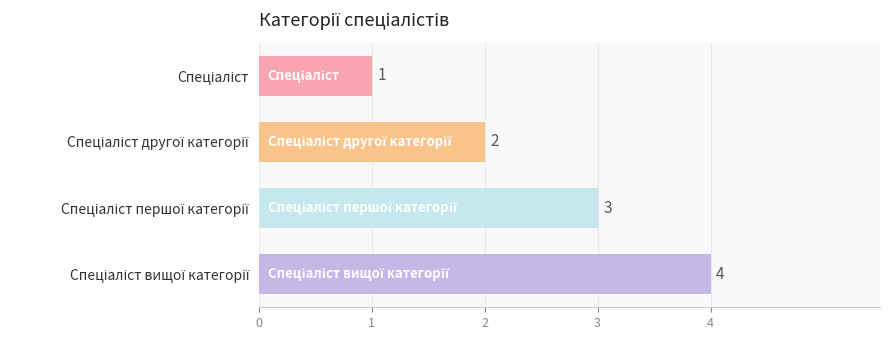

Count the values in the range 2 to 4.

3